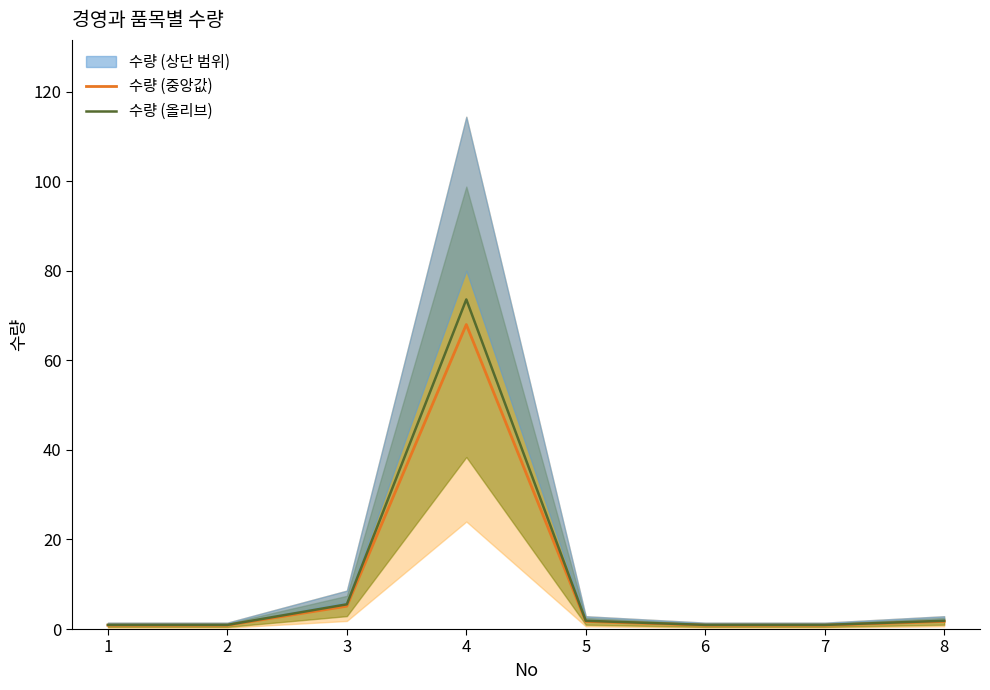

What is the difference between the second highest and second lowest values in the 수량 (중앙값) series?

4.2